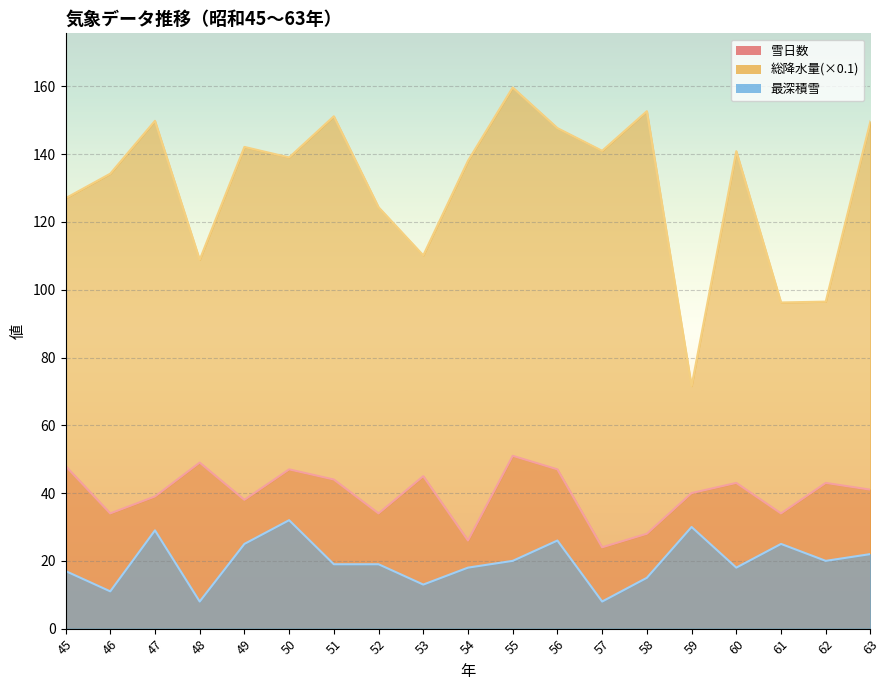

Is it true that 最深積雪 equals 26.5 at 62?

False